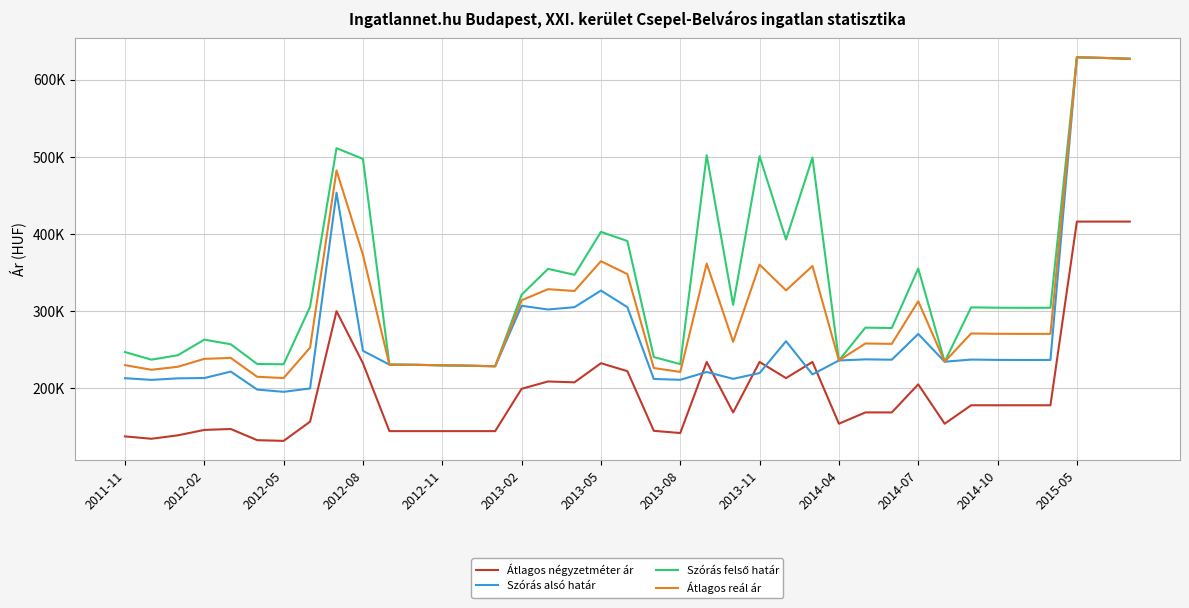

True or false: Átlagos reál ár and Szórás felső határ intersect in this chart.

False